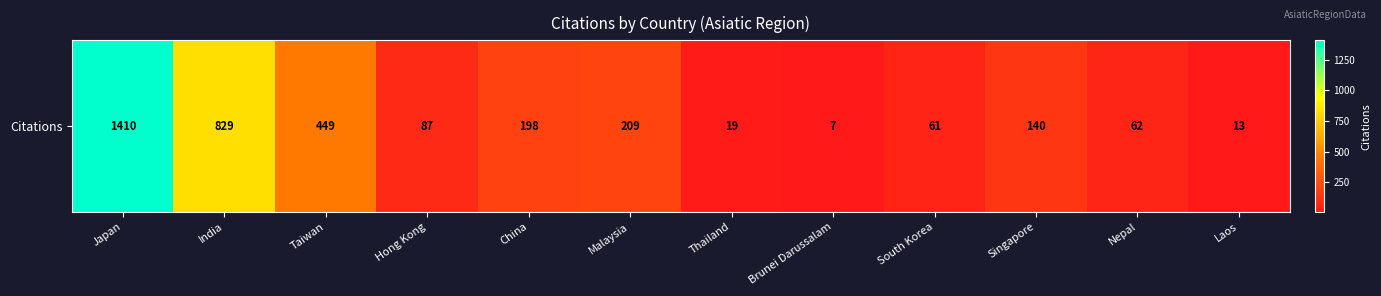

What is the minimum value shown in the chart?

7